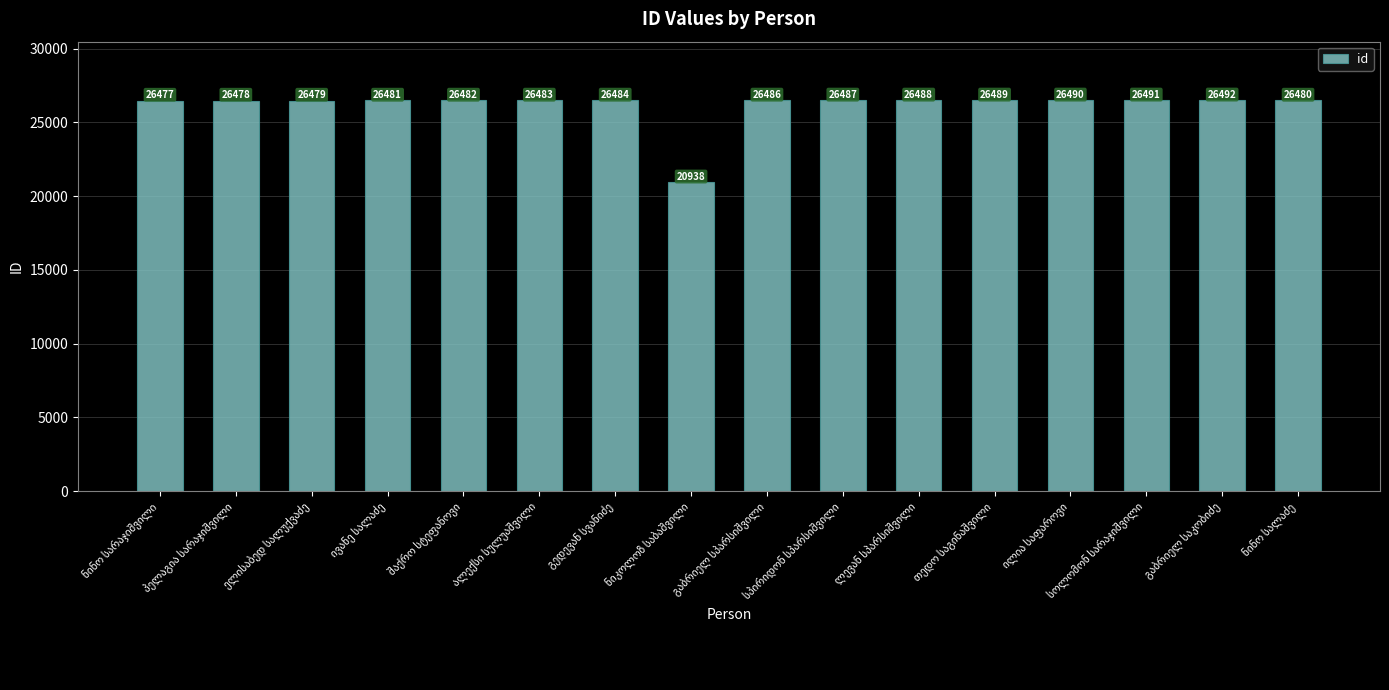

What is the smallest value displayed?

20938